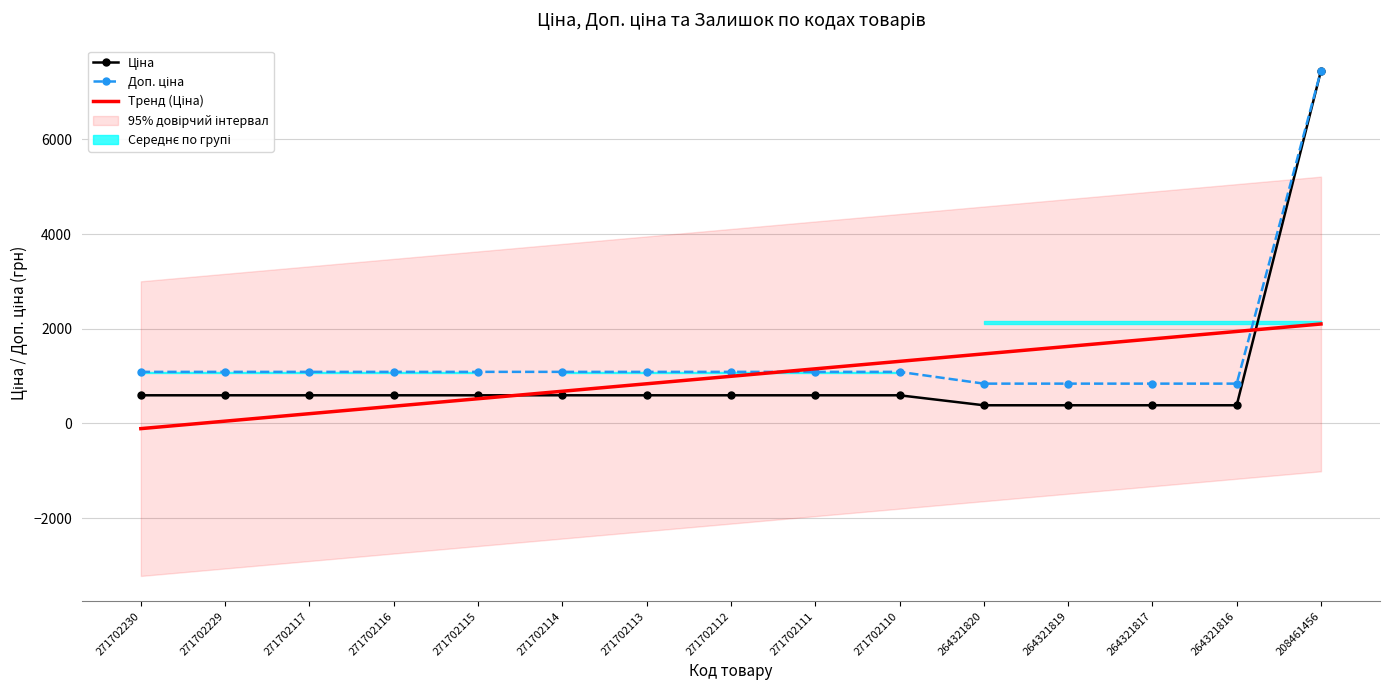

What is the value of the Тренд (Ціна) point at the 7th from the left?

836.9